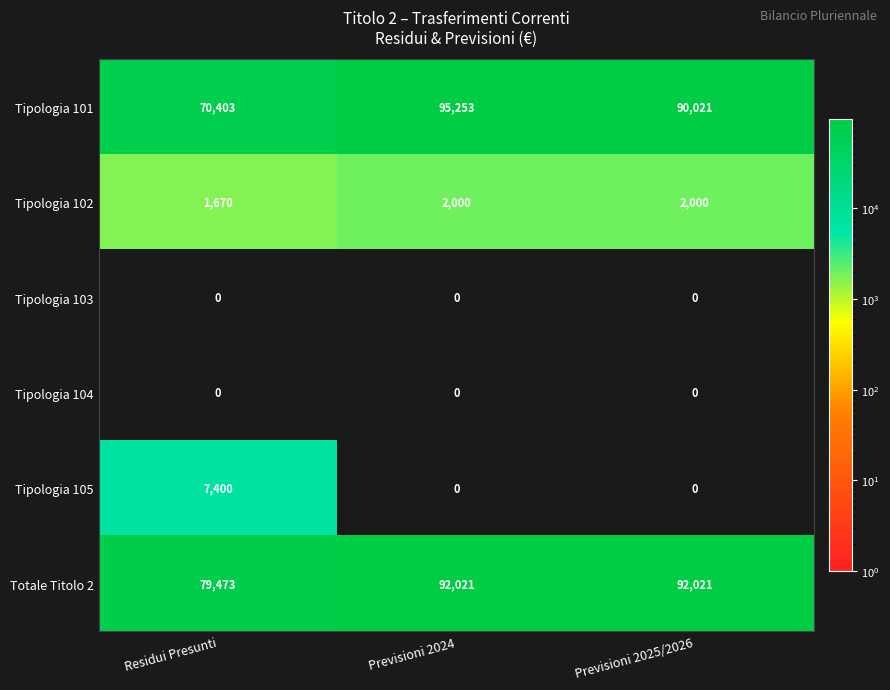

At which category is the sum across all series the highest?

Previsioni 2024